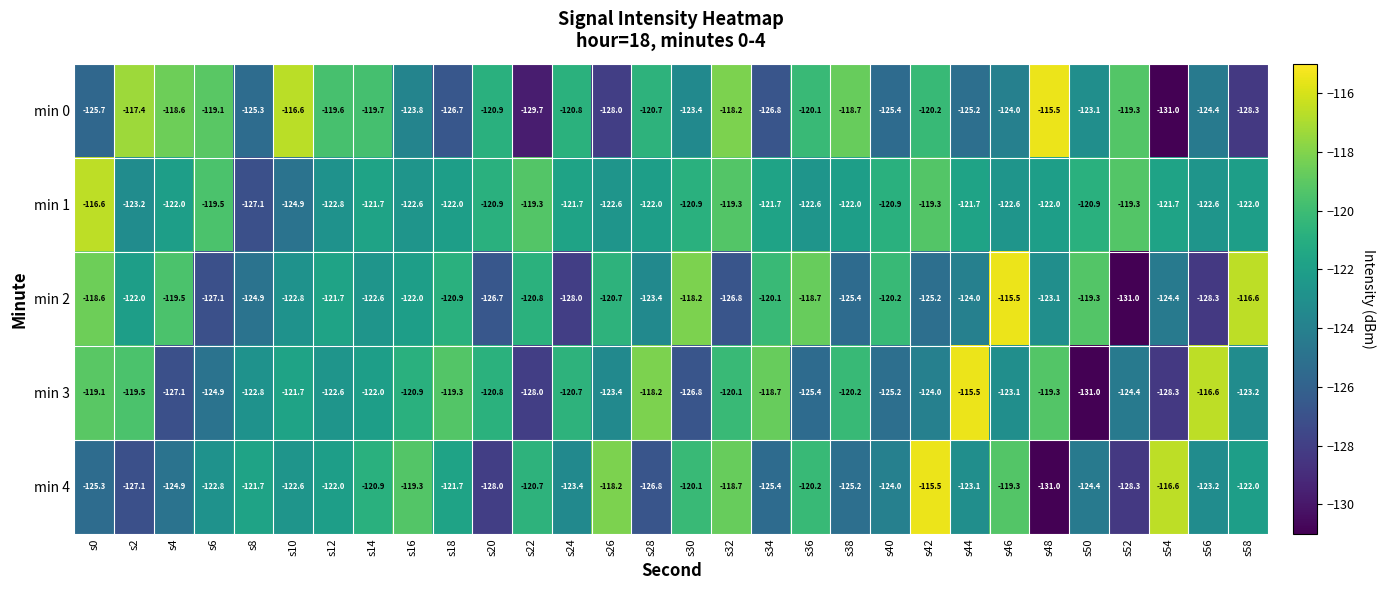

Where is min 4 nearest to the value -123?

s44